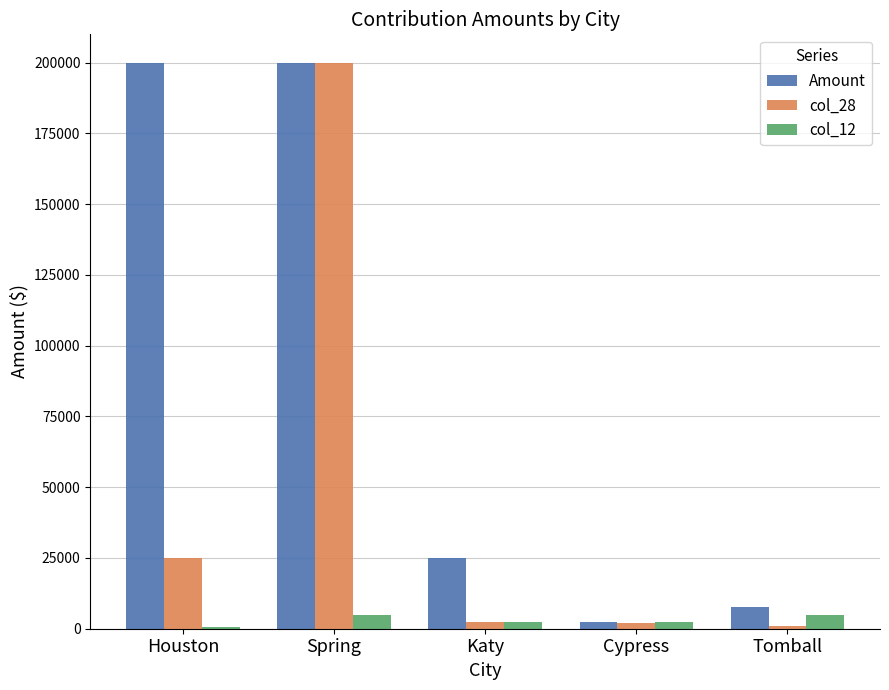

Are the bars horizontal?

No